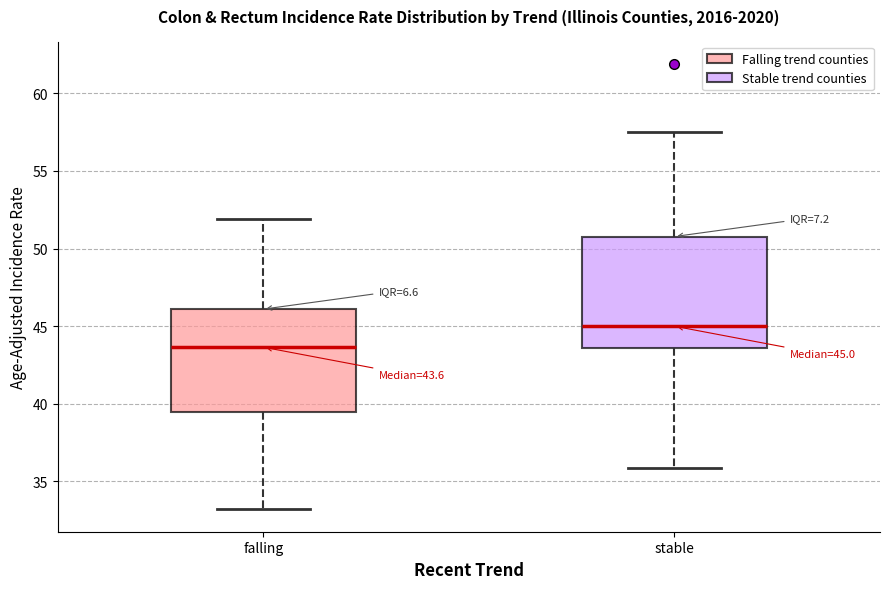

Which box has the highest median line?

stable